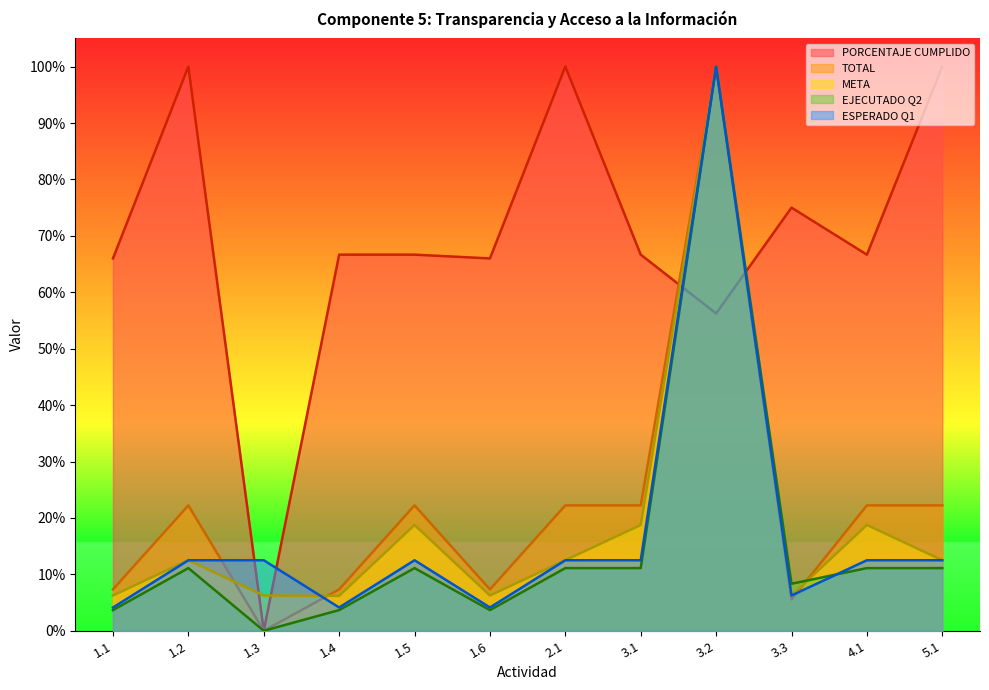

Reading right to left, extract all data points from this chart.

PORCENTAJE CUMPLIDO: 1.0	0.7	0.8	0.6	0.7	1.0	0.7	0.7	0.7	0.0	1.0	0.7
TOTAL: 0.2	0.2	0.1	1.0	0.2	0.2	0.1	0.2	0.1	0.0	0.2	0.1
META: 0.1	0.2	0.1	1.0	0.2	0.1	0.1	0.2	0.1	0.1	0.1	0.1
EJECUTADO Q2: 0.1	0.1	0.1	1.0	0.1	0.1	0.0	0.1	0.0	0.0	0.1	0.0
ESPERADO Q1: 0.1	0.1	0.1	1.0	0.1	0.1	0.0	0.1	0.0	0.1	0.1	0.0